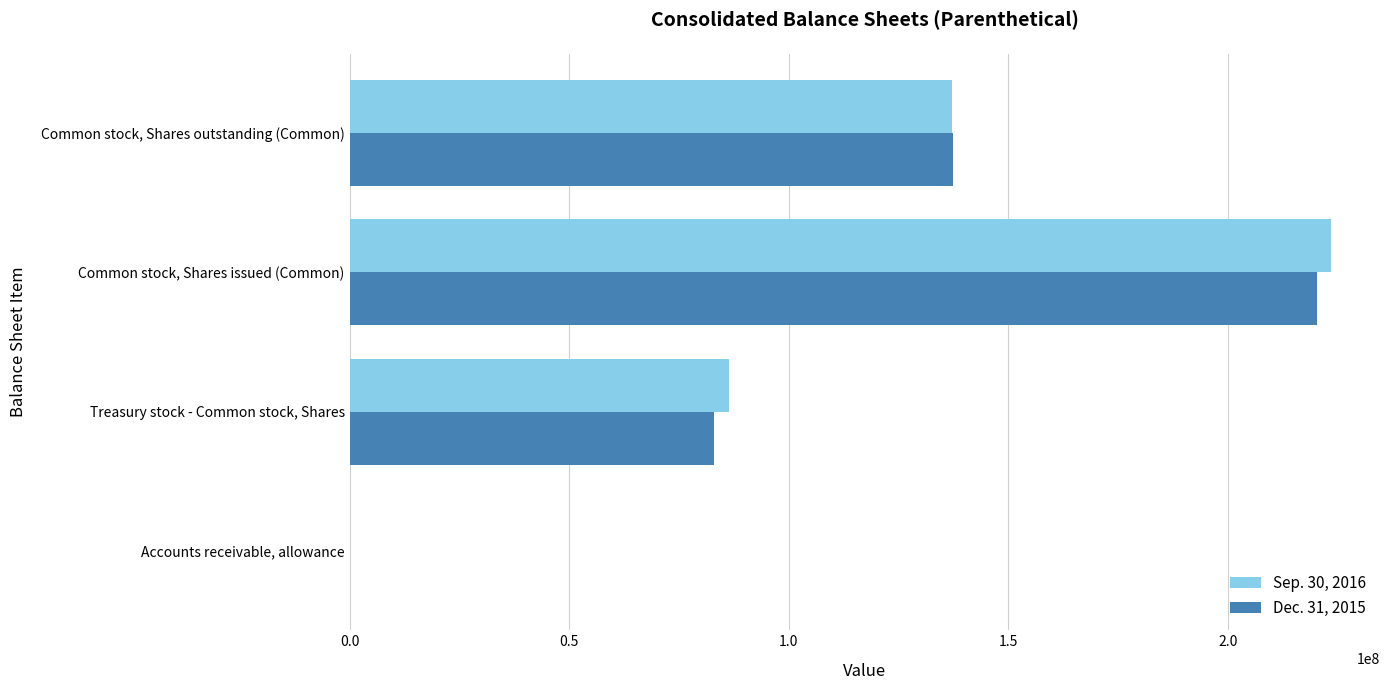

The Sep. 30, 2016 series shows 223484000 at Common stock, Shares issued (Common). True or false?

True